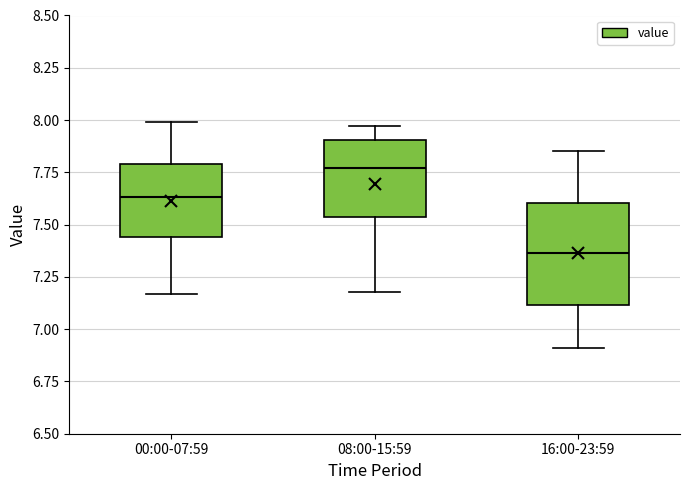

Which box's median line is the highest?

08:00-15:59